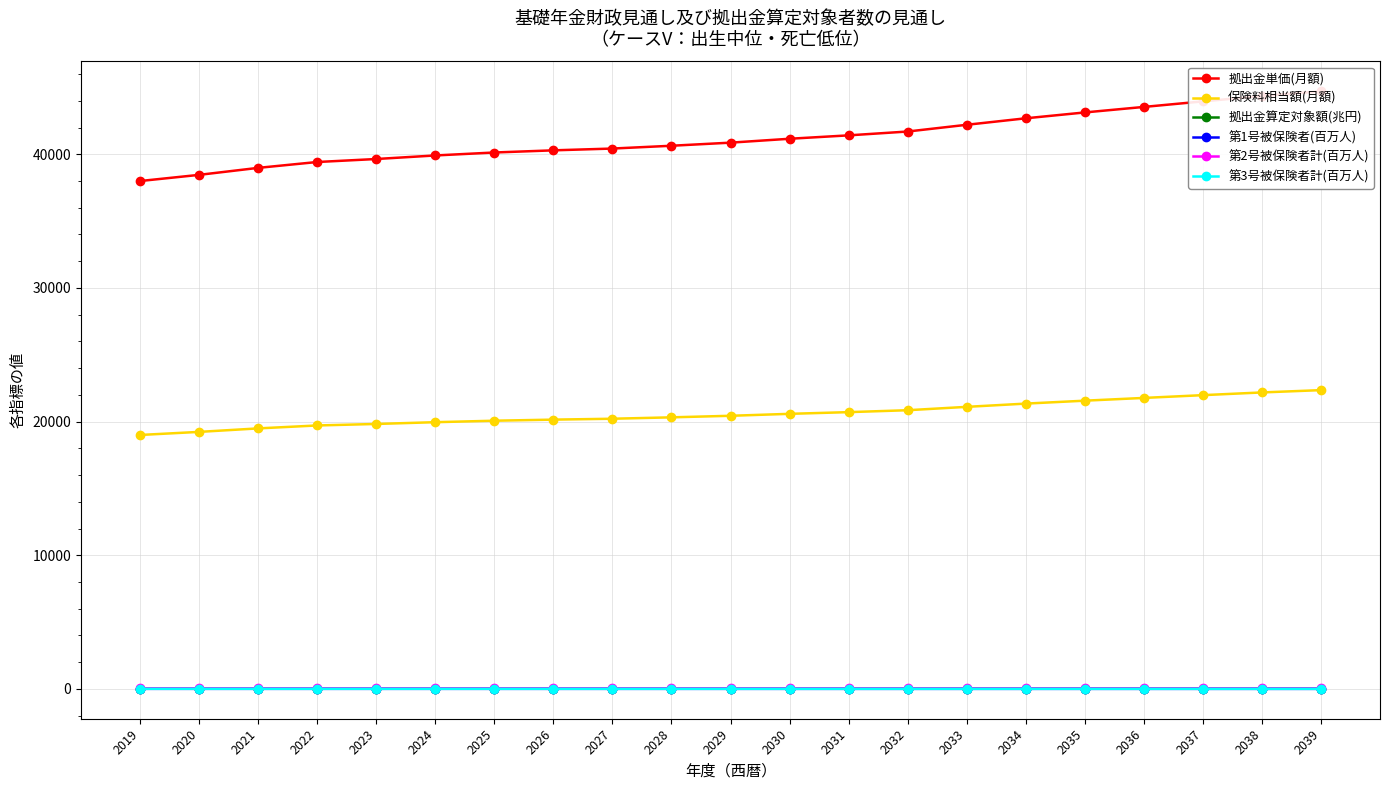

At how many categories does at least one series exceed 31229?

21